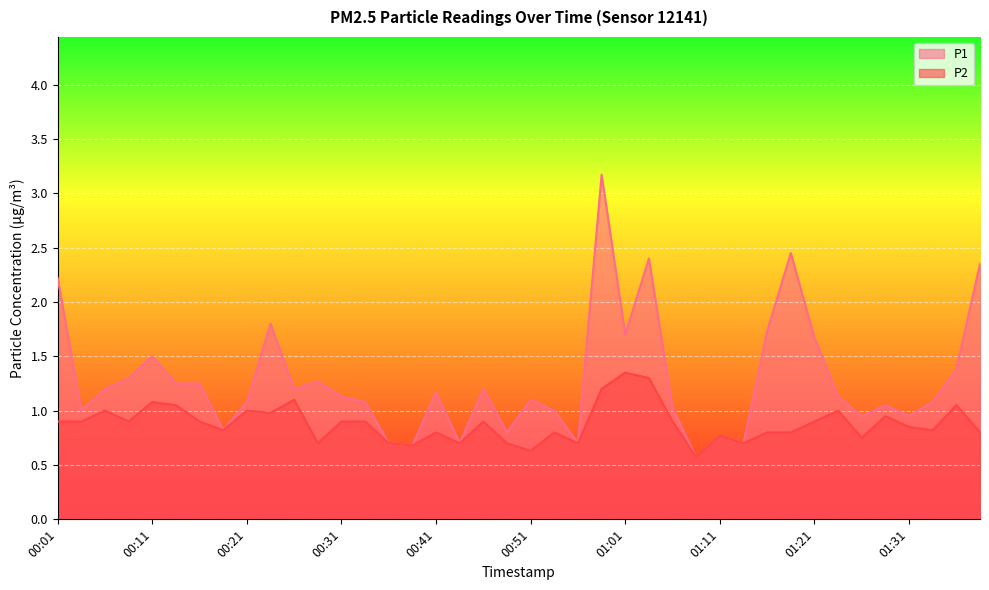

What position from the left is 01:33?

38